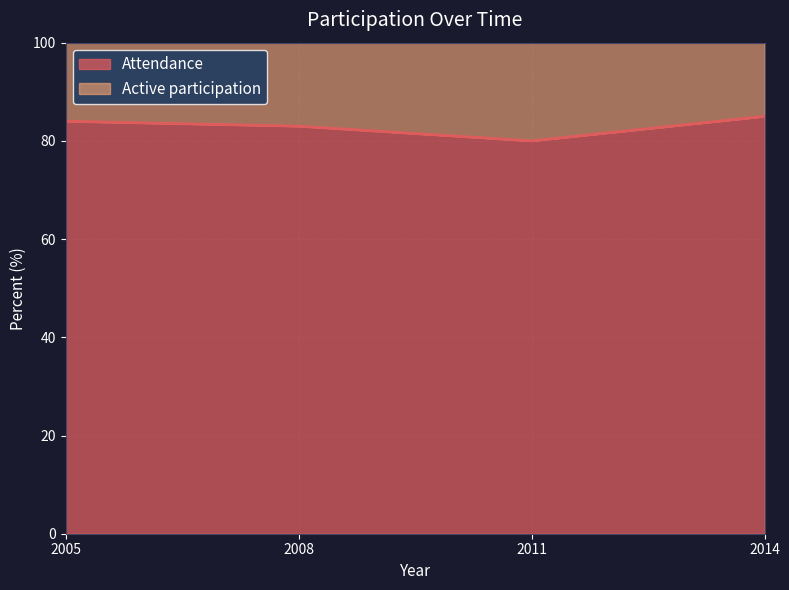

Is it true that the value at 2008 is 37?

False